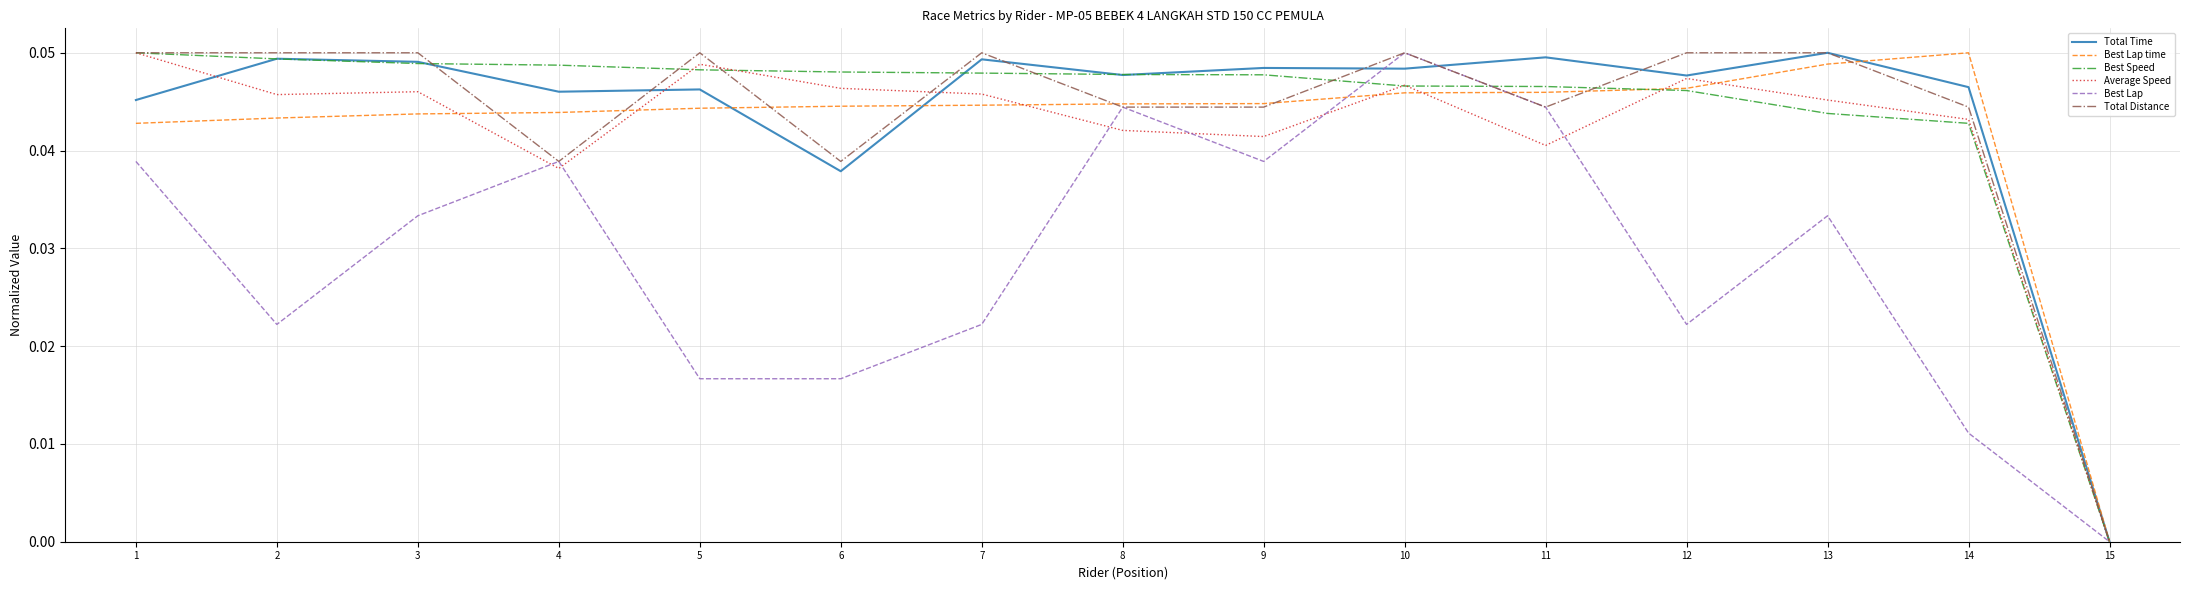

Does the chart have visible grid lines?

Yes